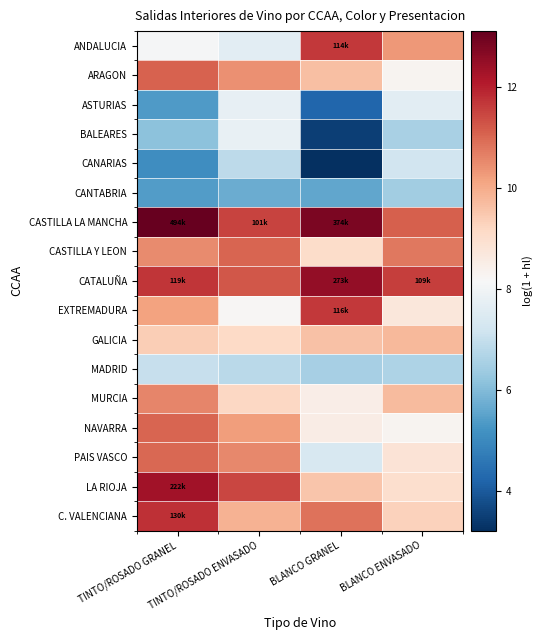

At BLANCO ENVASADO, list the series in order from largest to smallest.

CATALUÑA, CASTILLA LA MANCHA, CASTILLA Y LEON, ANDALUCIA, GALICIA, MURCIA, C. VALENCIANA, LA RIOJA, PAIS VASCO, EXTREMADURA, ARAGON, NAVARRA, ASTURIAS, CANARIAS, MADRID, BALEARES, CANTABRIA